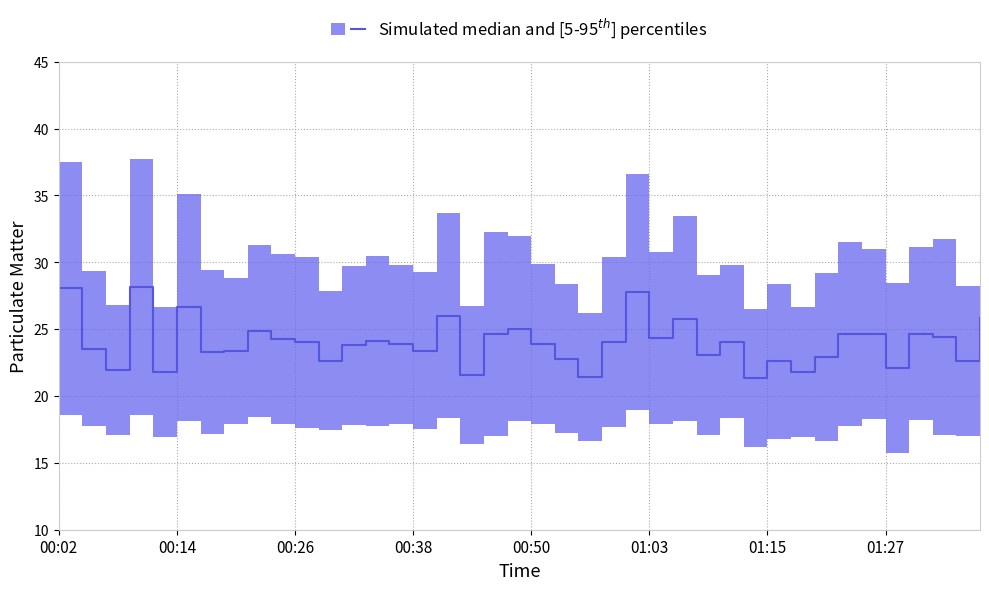

Is it true that the value at 01:12 is 21.4?

True